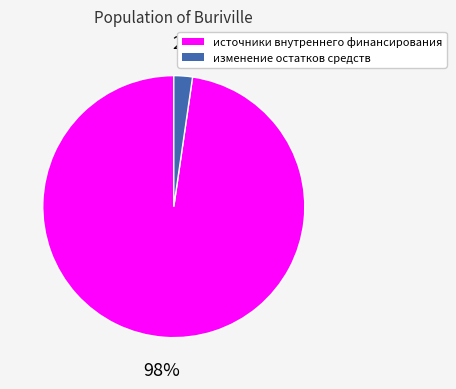

Is there a majority slice in this chart?

Yes